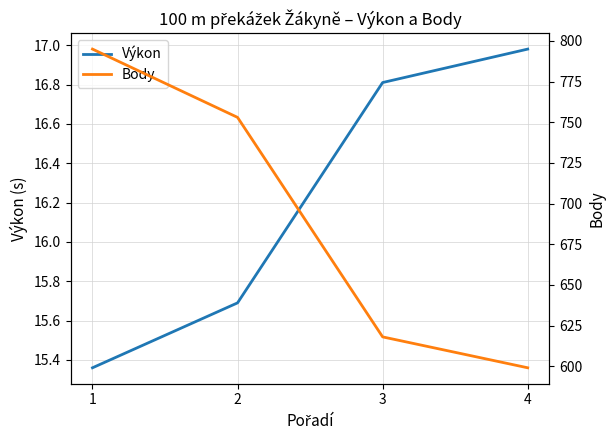

True or false: Body and Výkon intersect in this chart.

False